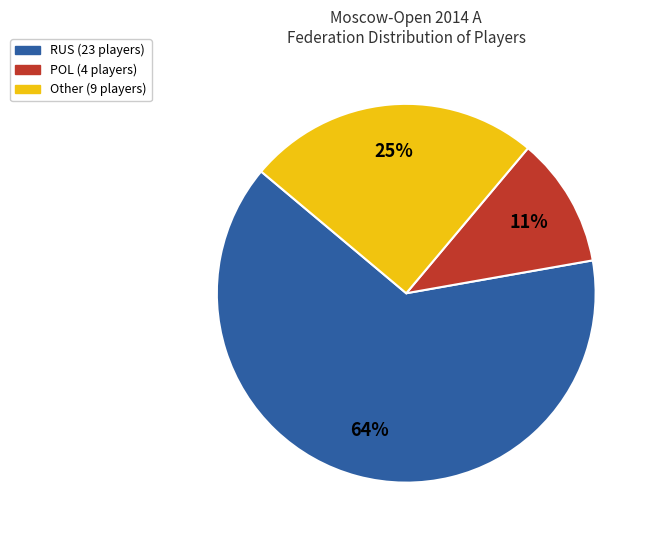

To the nearest percent, what is the difference between the largest and smallest slice percentages?

53%